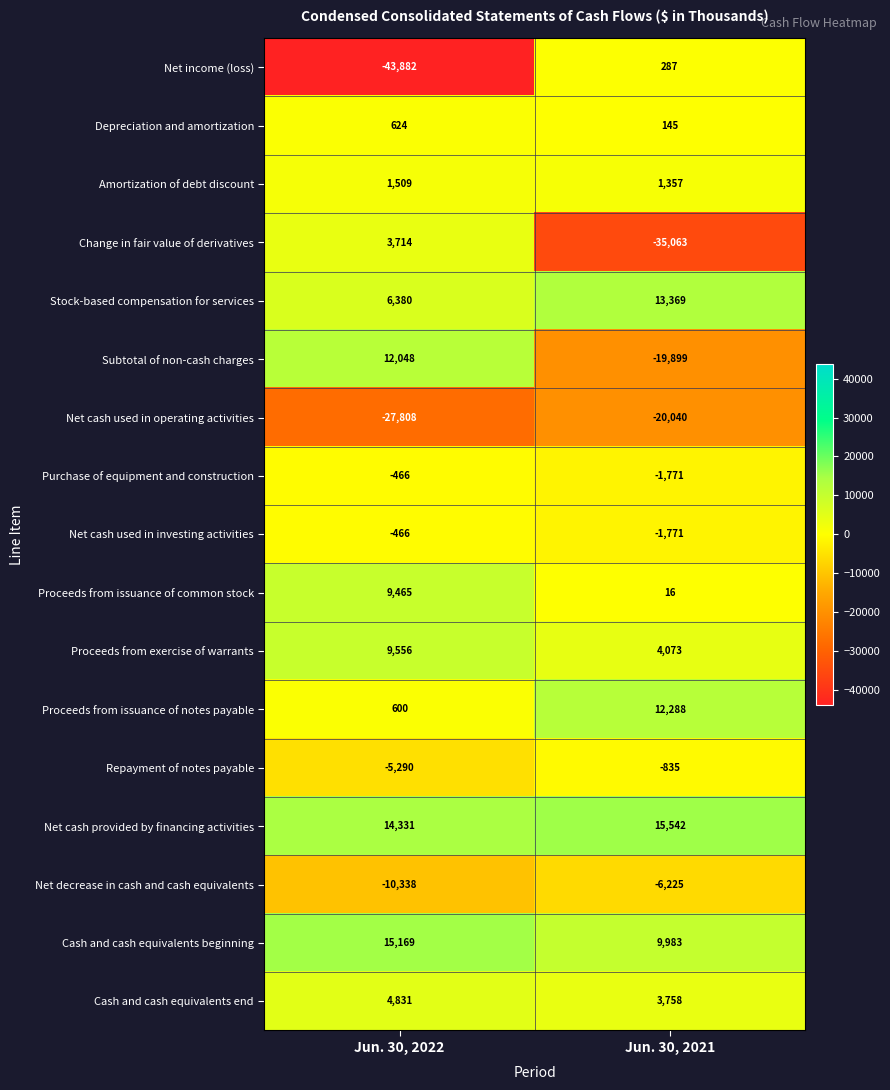

What value does the Net income (loss) series have at Jun. 30, 2022, to the nearest 100?

-43900